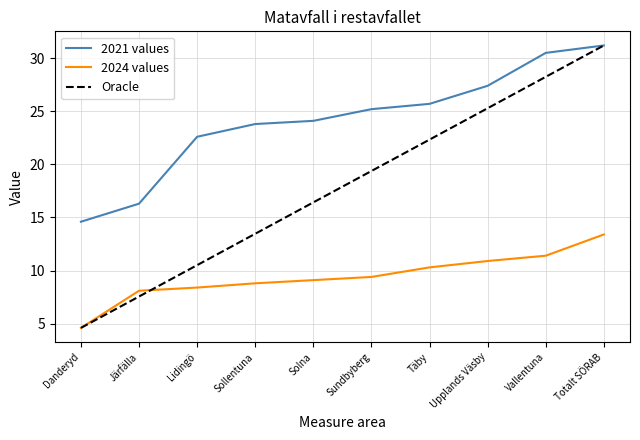

What is the highest value of the 2021 values series?

31.2